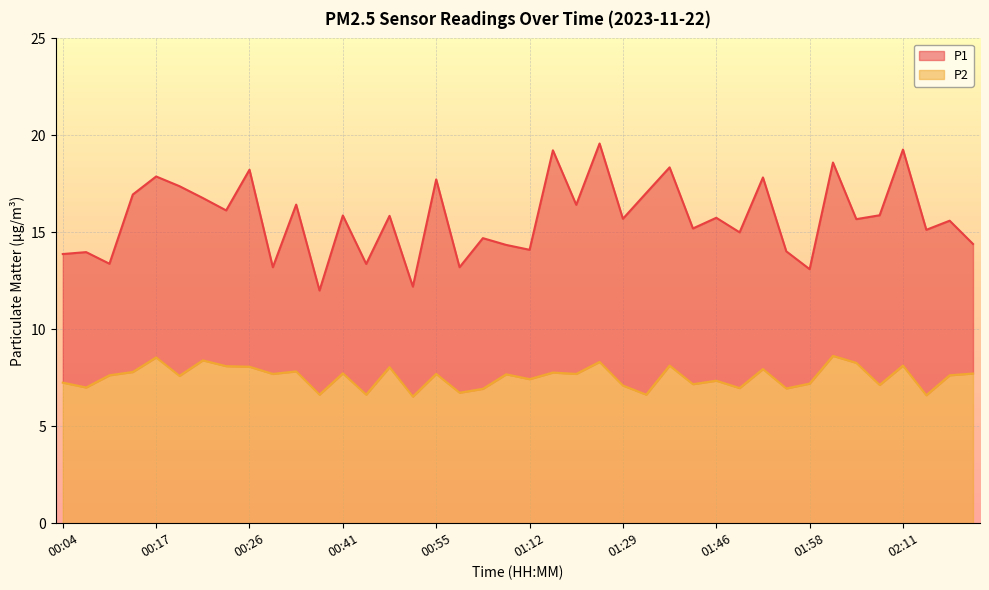

What is the maximum value shown in the chart?

19.6